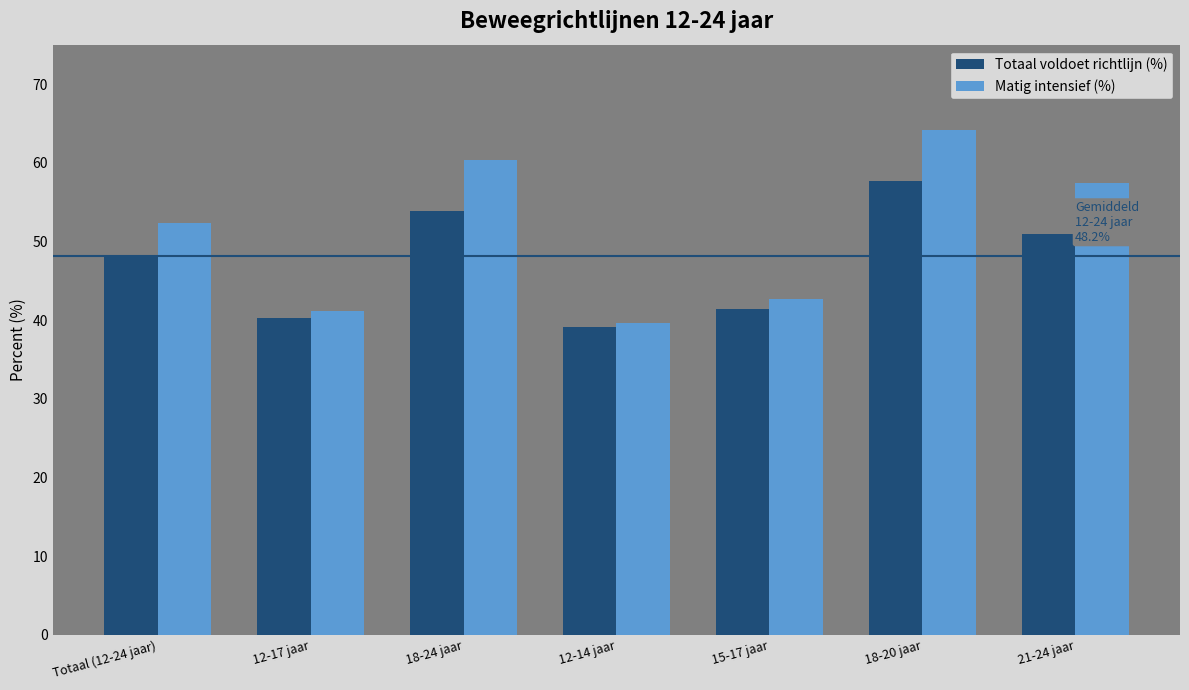

Which series has the widest spread of values?

Matig intensief (%)